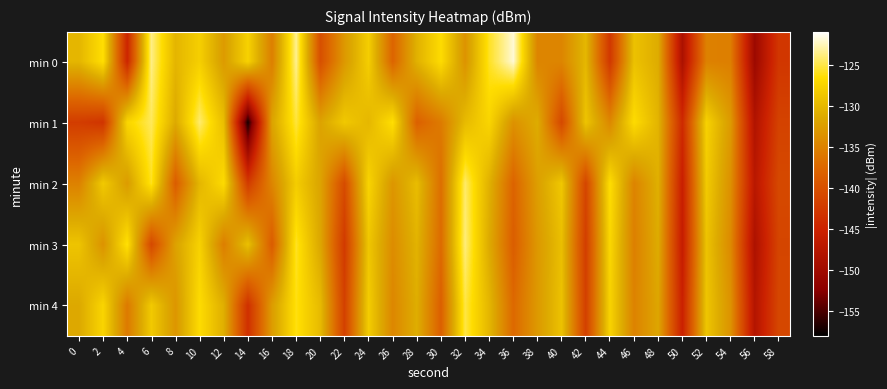

What is the smallest value displayed?

-157.2